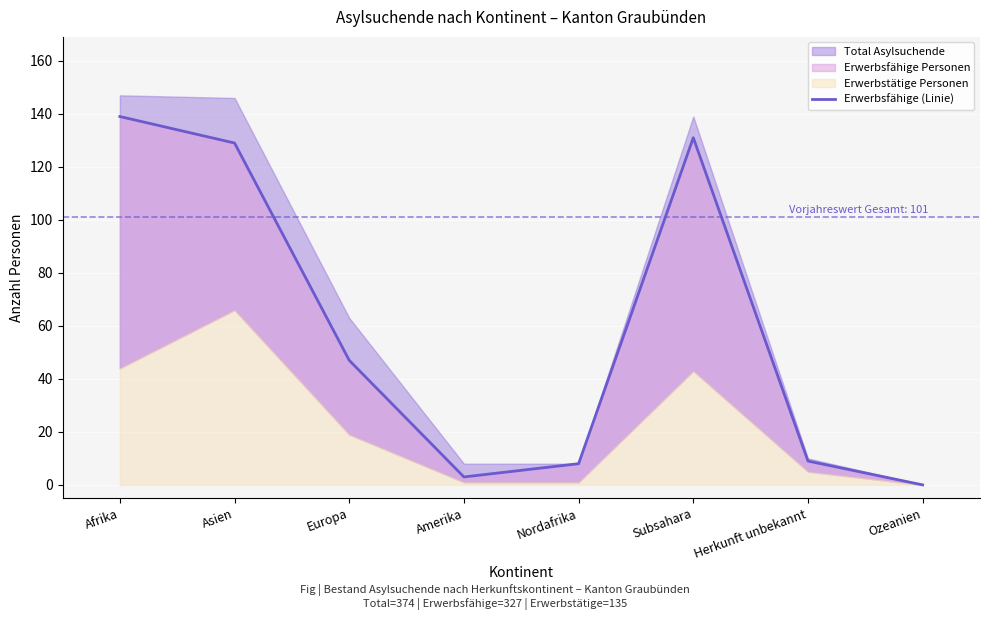

How many points are higher than both their immediate neighbors (excluding endpoints)?

1